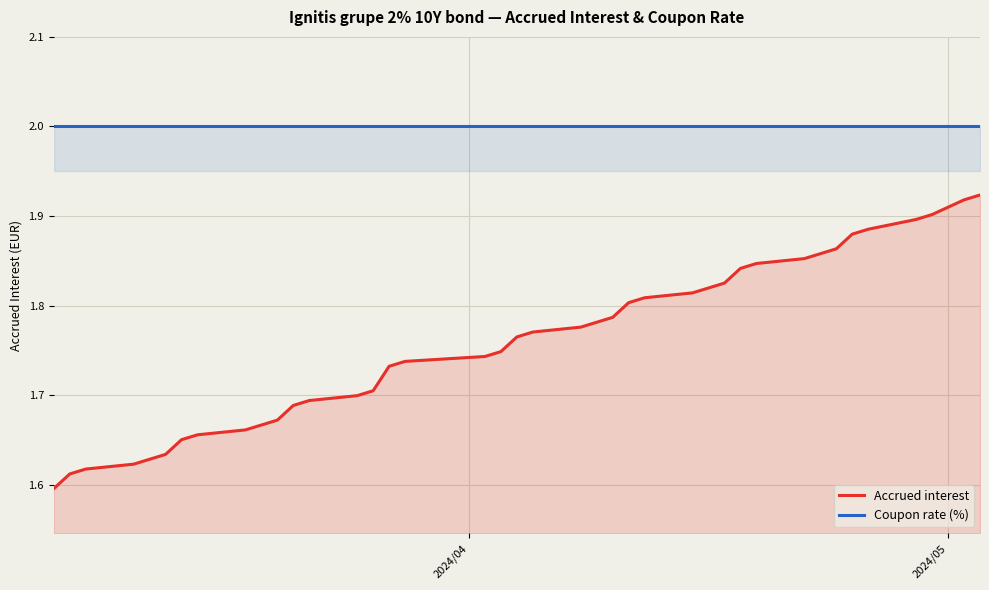

How many lines are shown in the chart?

2